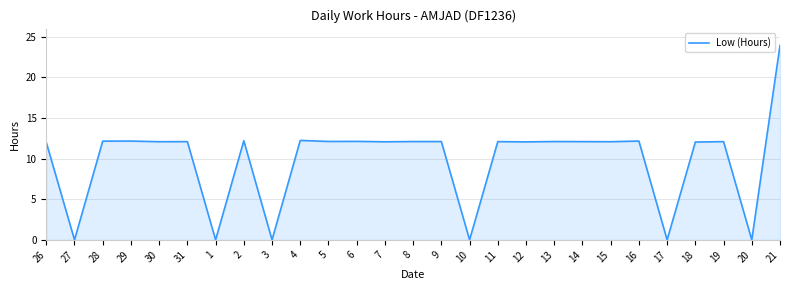

What value does the data have at 26?

12.0